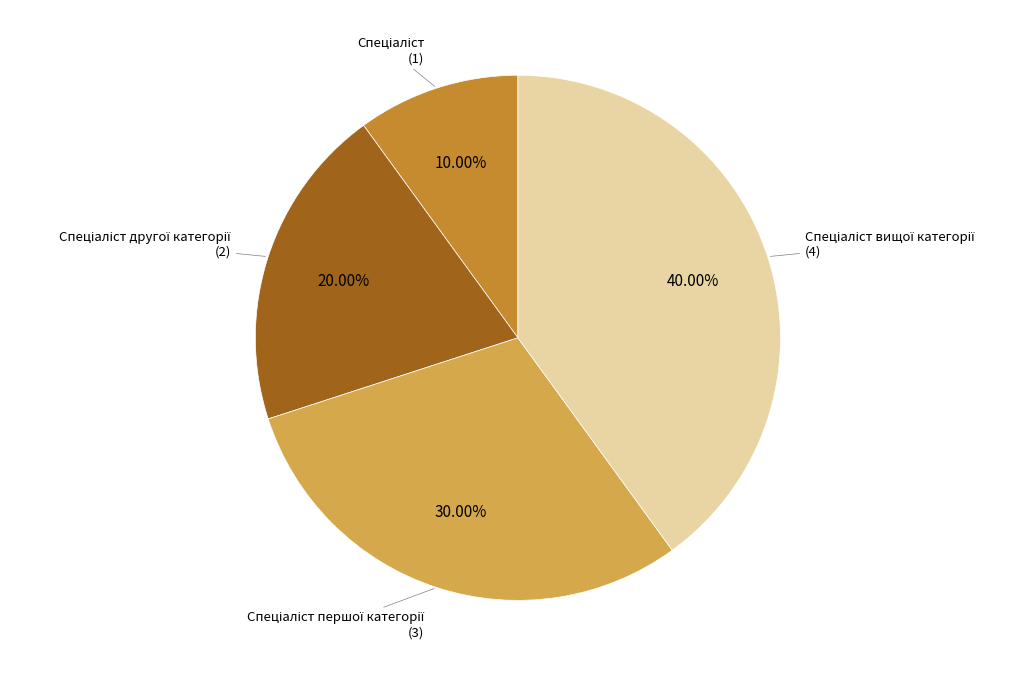

How many slices are in this pie chart?

4